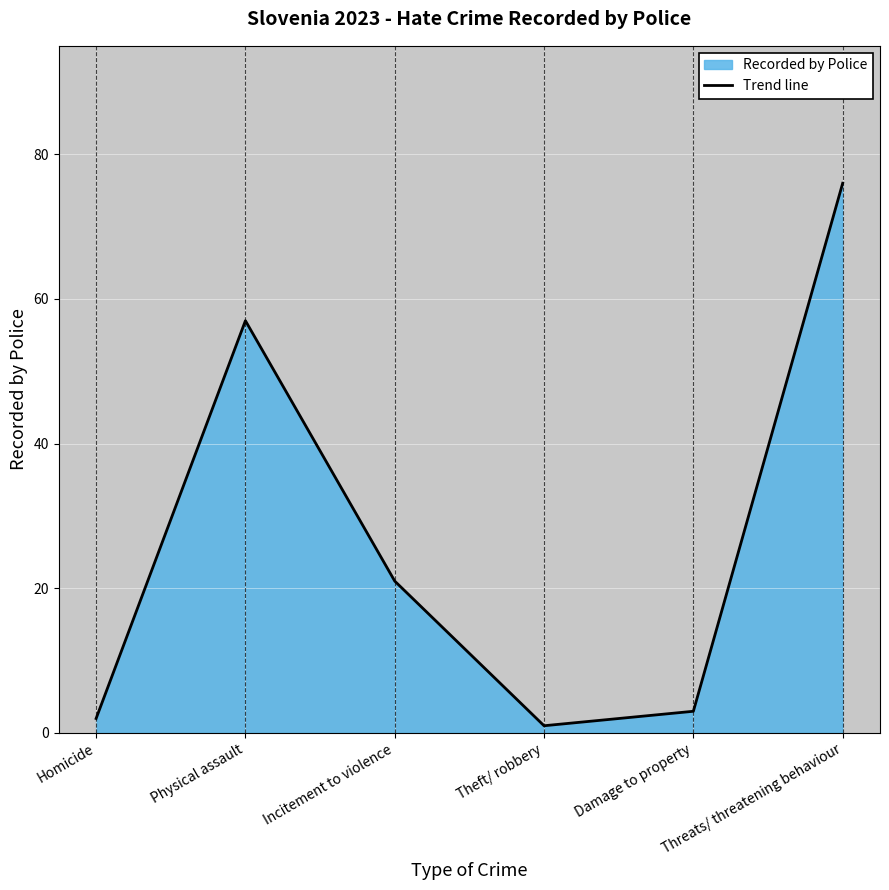

What is the maximum value shown in the chart?

76